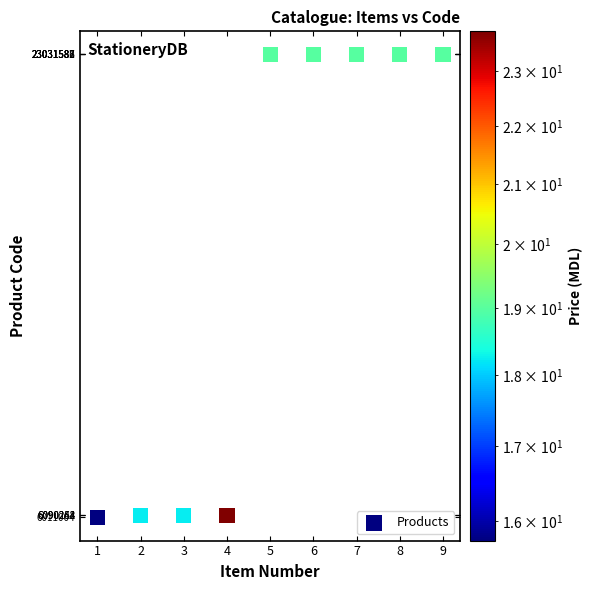

What is the range of Y values (max minus min)?

17020584